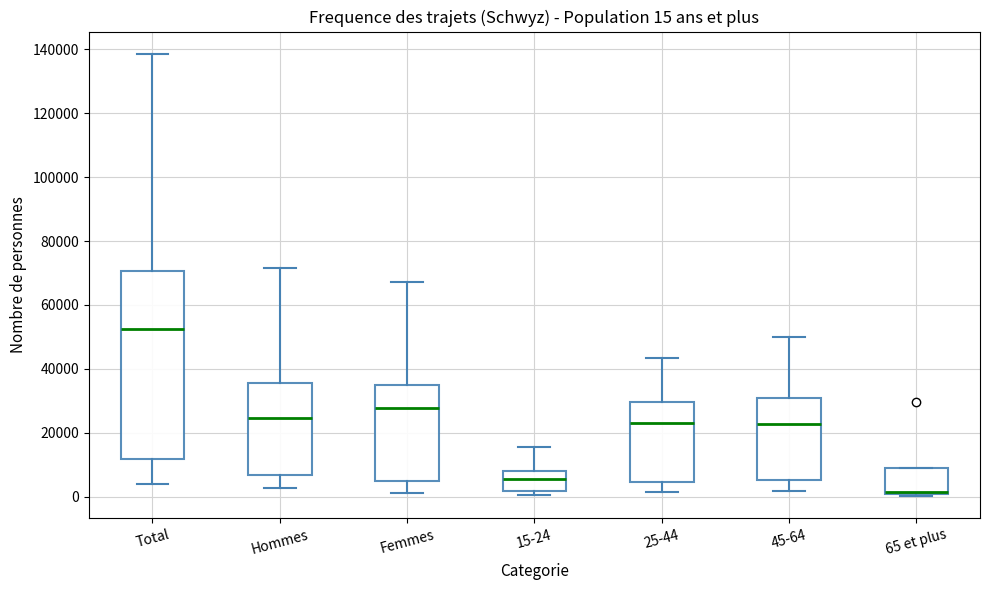

Which box is the tallest, from its lower edge to its upper edge?

Total